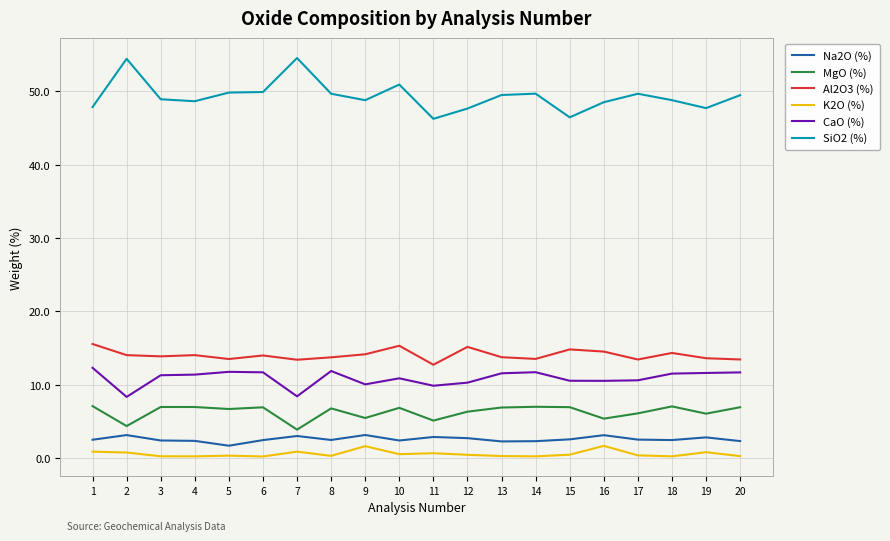

What are all the series names shown in the legend?

Na2O (%), MgO (%), Al2O3 (%), K2O (%), CaO (%), SiO2 (%)